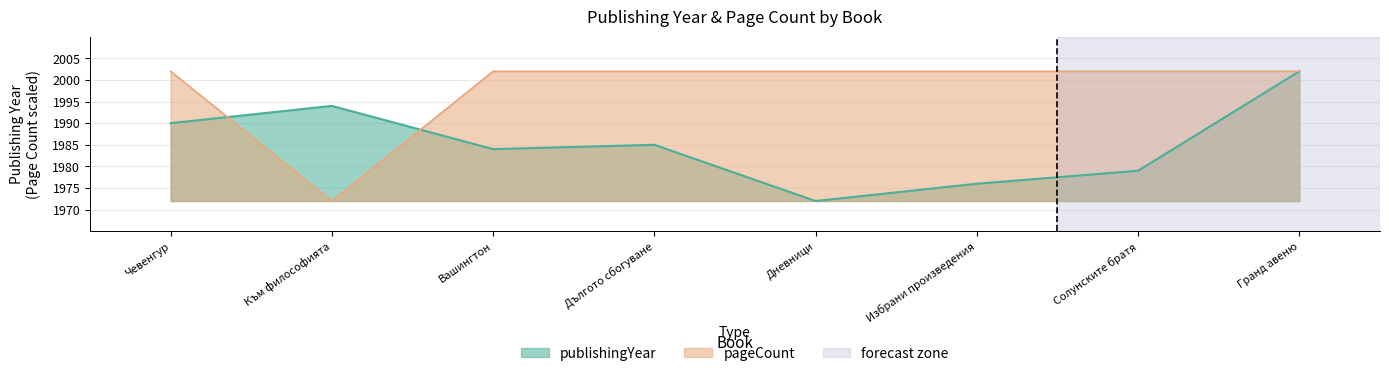

In pageCount, how many points are lower than both neighbors (excluding endpoints)?

1